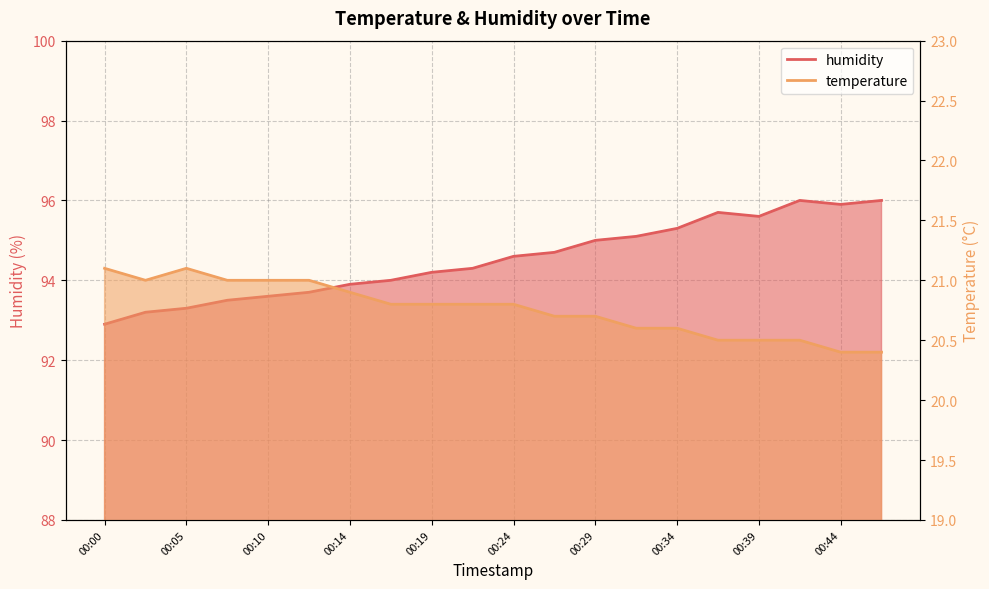

The humidity series shows 95.0 at 00:29. True or false?

True